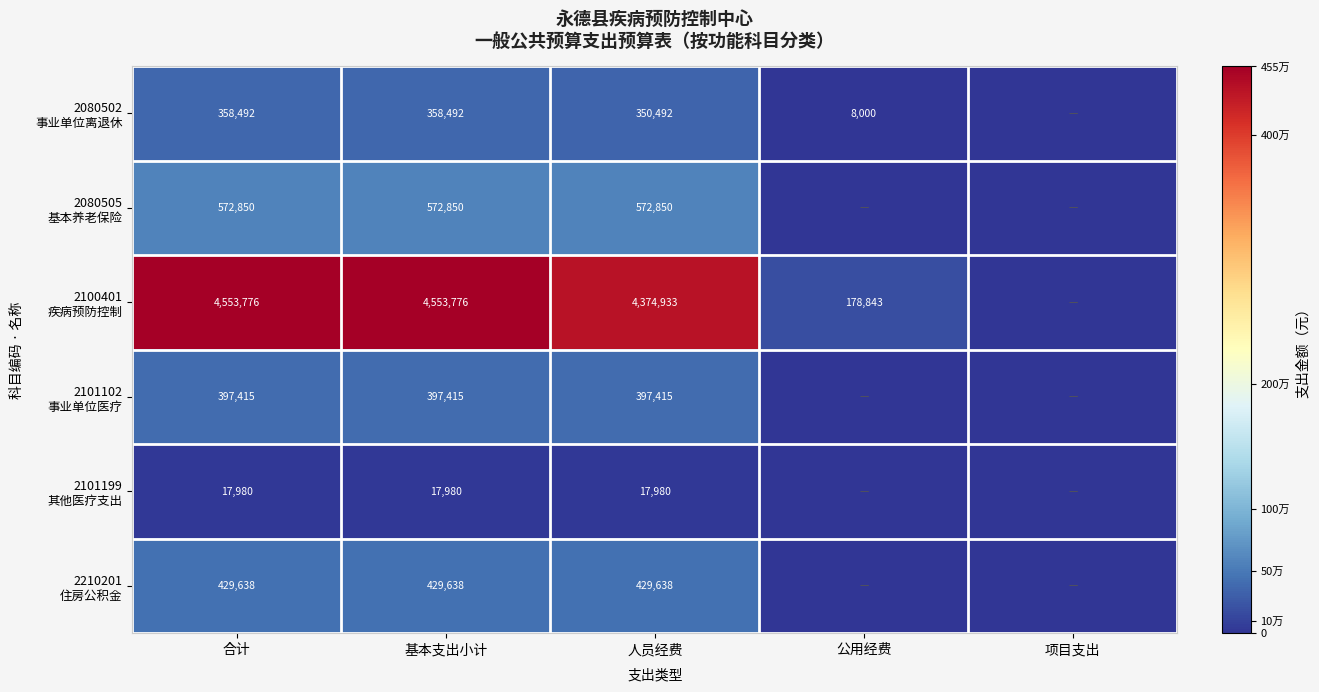

What is the spread (max minus min) of values at 人员经费?

4356953